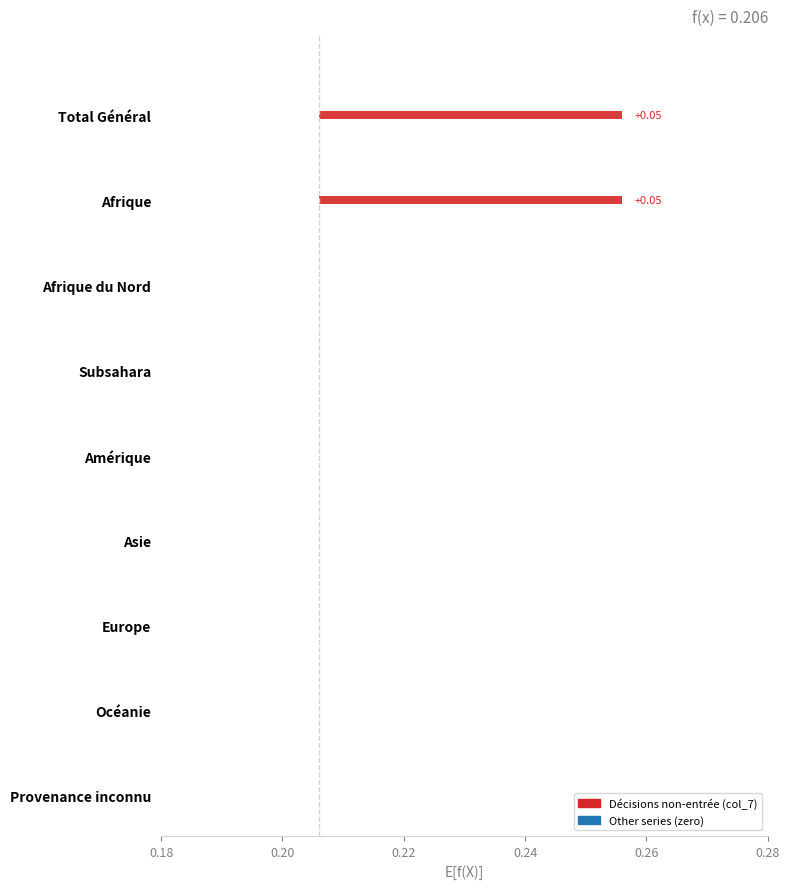

Which series has the largest total across all categories?

Décisions de non-entrée en matière (col_7)